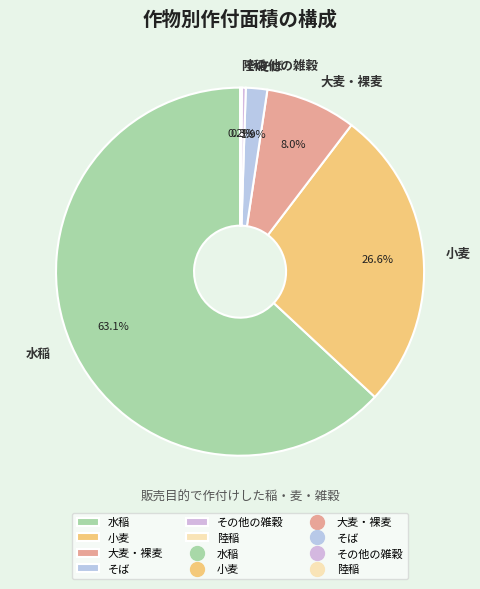

Is it true that そば is 13% of the pie?

False